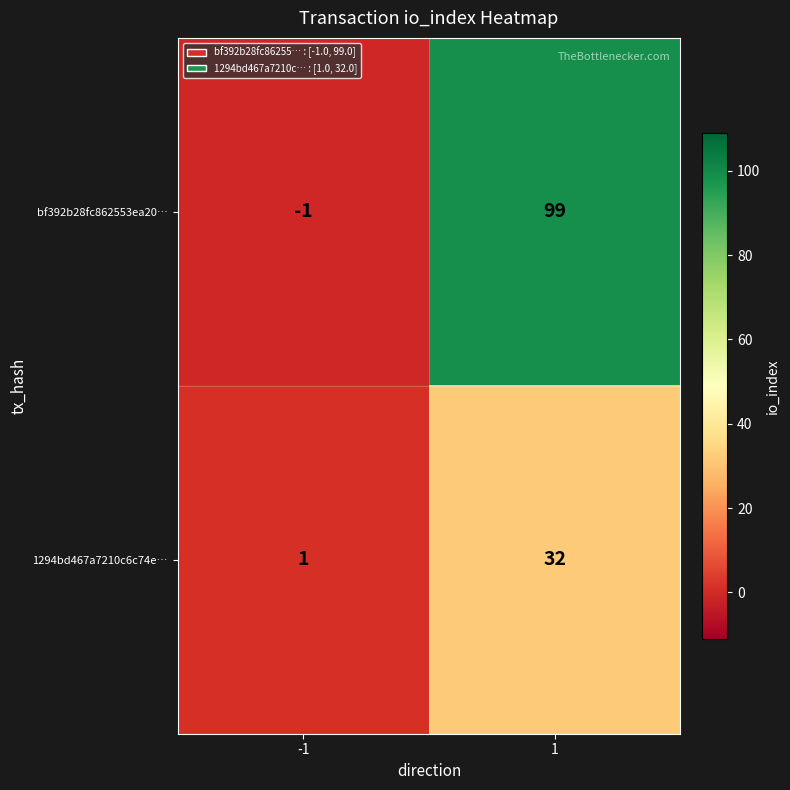

Rank the series at -1 from lowest to highest value.

bf392b28fc862553ea20…, 1294bd467a7210c6c74e…